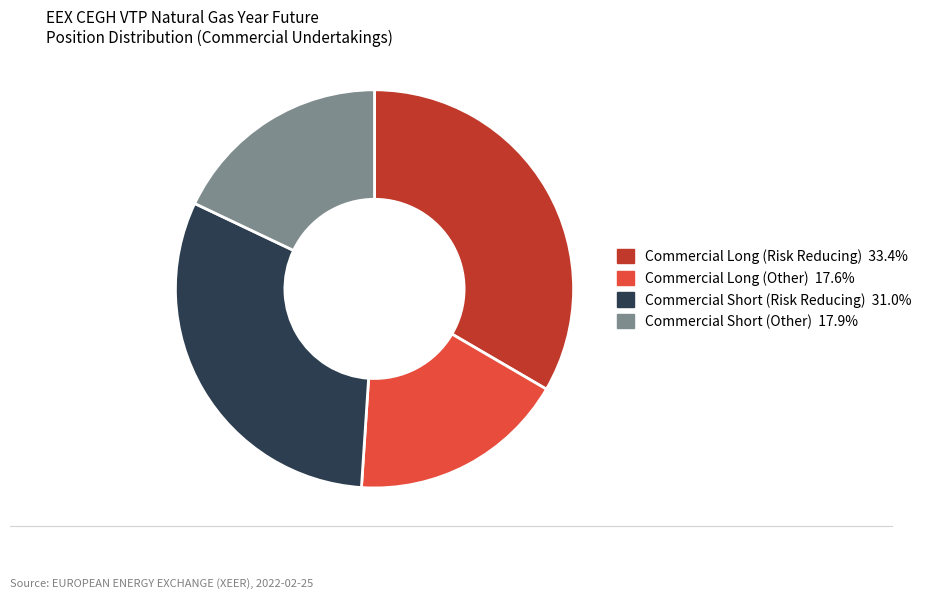

Approximately how many times larger is the value at Commercial Short (Risk Reducing) compared to Commercial Long (Risk Reducing)?

0.9